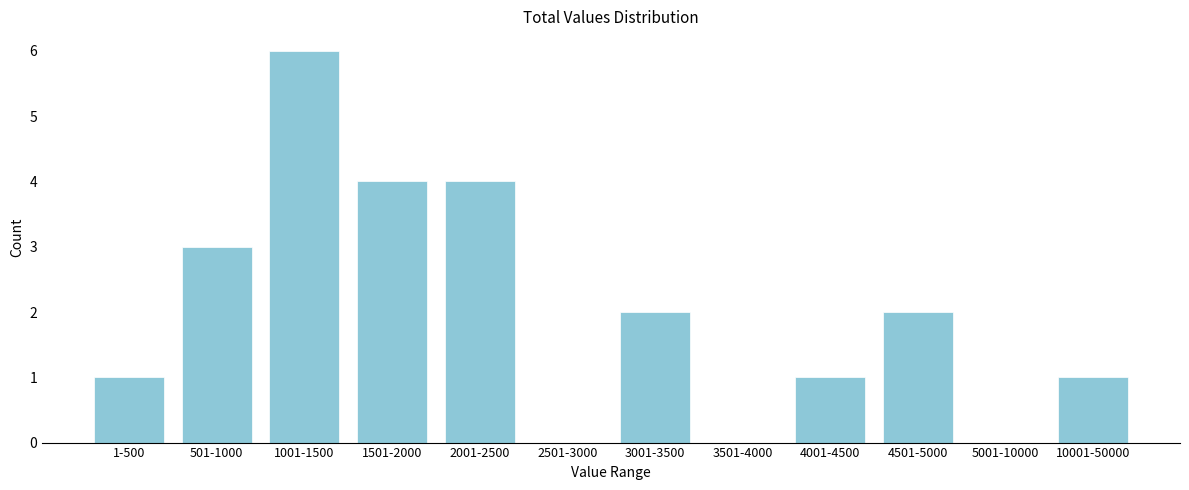

Reading left to right, list all the values displayed in this chart.

1-500=1	501-1000=3	1001-1500=6	1501-2000=4	2001-2500=4	2501-3000=0	3001-3500=2	3501-4000=0	4001-4500=1	4501-5000=2	5001-10000=0	10001-50000=1